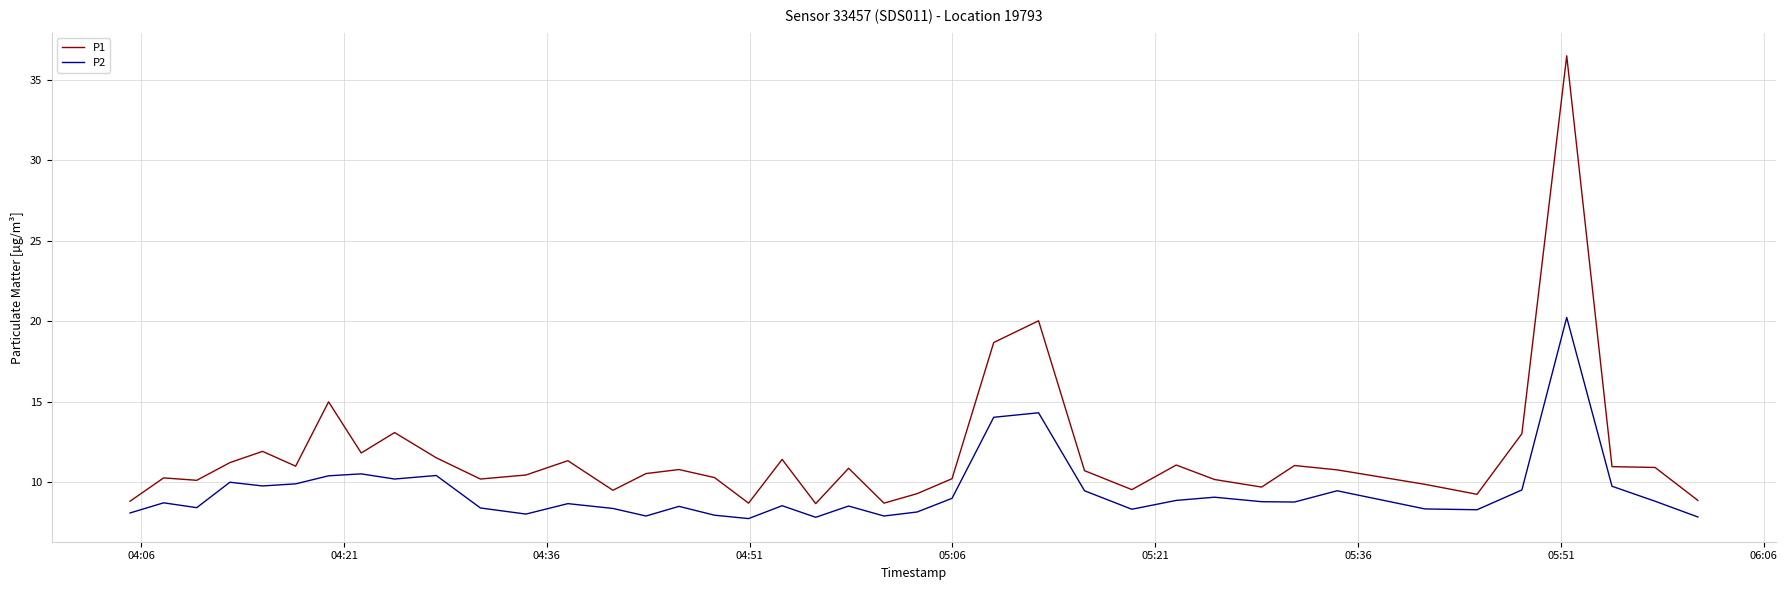

Rank the series by their average value, from lowest to highest.

P2, P1